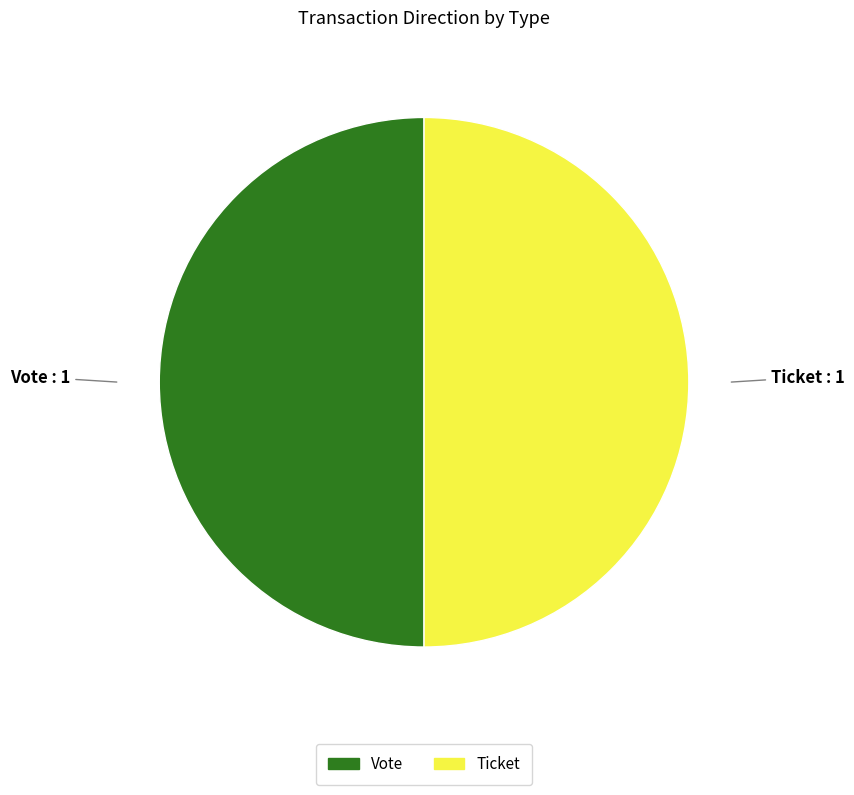

How many segments does this pie chart have?

2